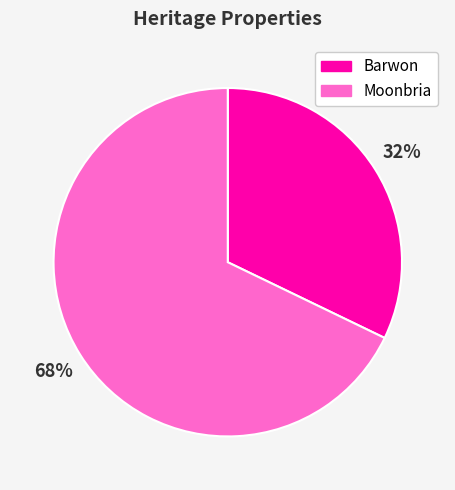

Which slice represents more than half of the pie?

Moonbria